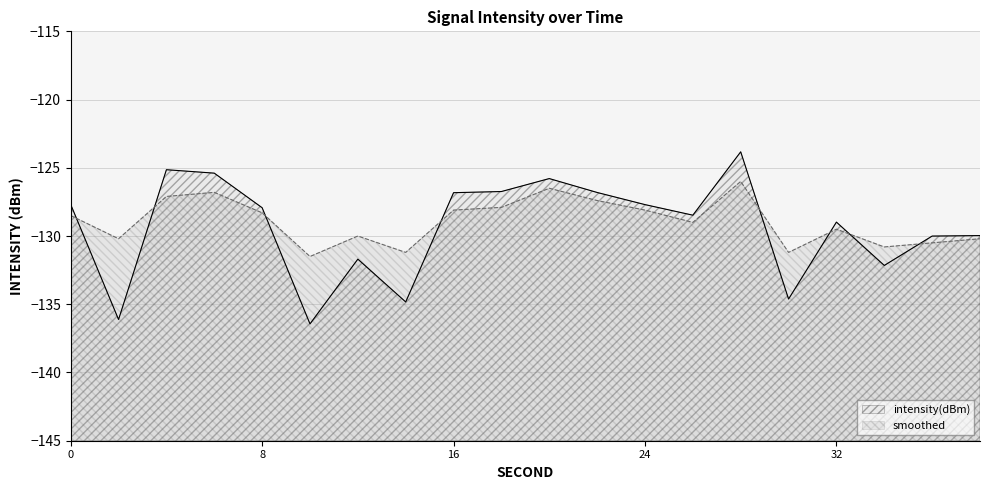

Which category has the highest value in the smoothed series?

28